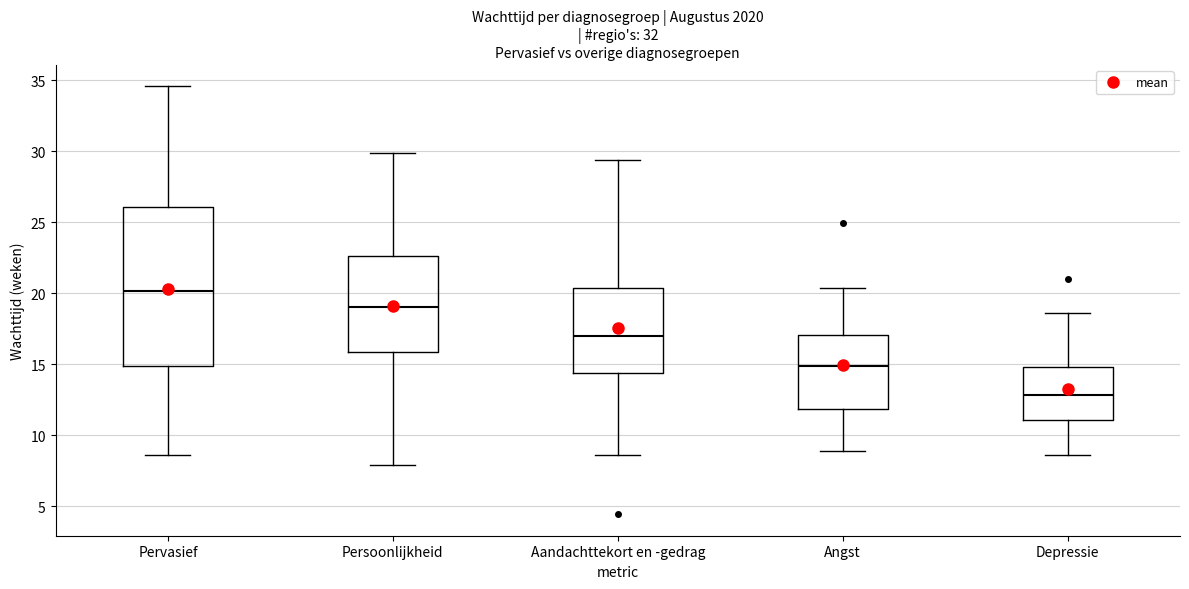

Reading left to right, read every box against the y-axis: the position of its median line, the range the box covers, and the ends of its whiskers. The values are not printed on the chart, so give them approximately, as read against the axis.

Pervasief: median 20.0, box 15.0 to 26.0, whiskers 8.5 to 34.5
Persoonlijkheid: median 19.0, box 16.0 to 22.5, whiskers 8.0 to 30.0
Aandachttekort en -gedrag: median 17.0, box 14.5 to 20.5, whiskers 8.5 to 29.5
Angst: median 15.0, box 12.0 to 17.0, whiskers 9.0 to 20.5
Depressie: median 13.0, box 11.0 to 15.0, whiskers 8.5 to 18.5